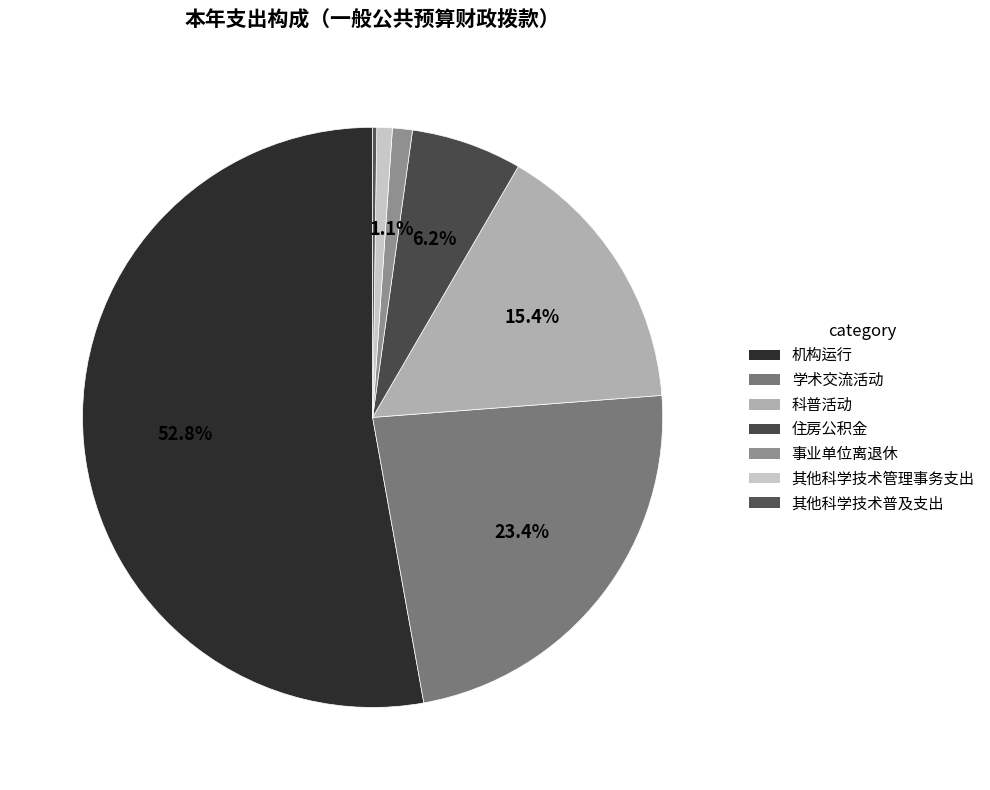

To the nearest percent, what portion does 机构运行 represent?

53%